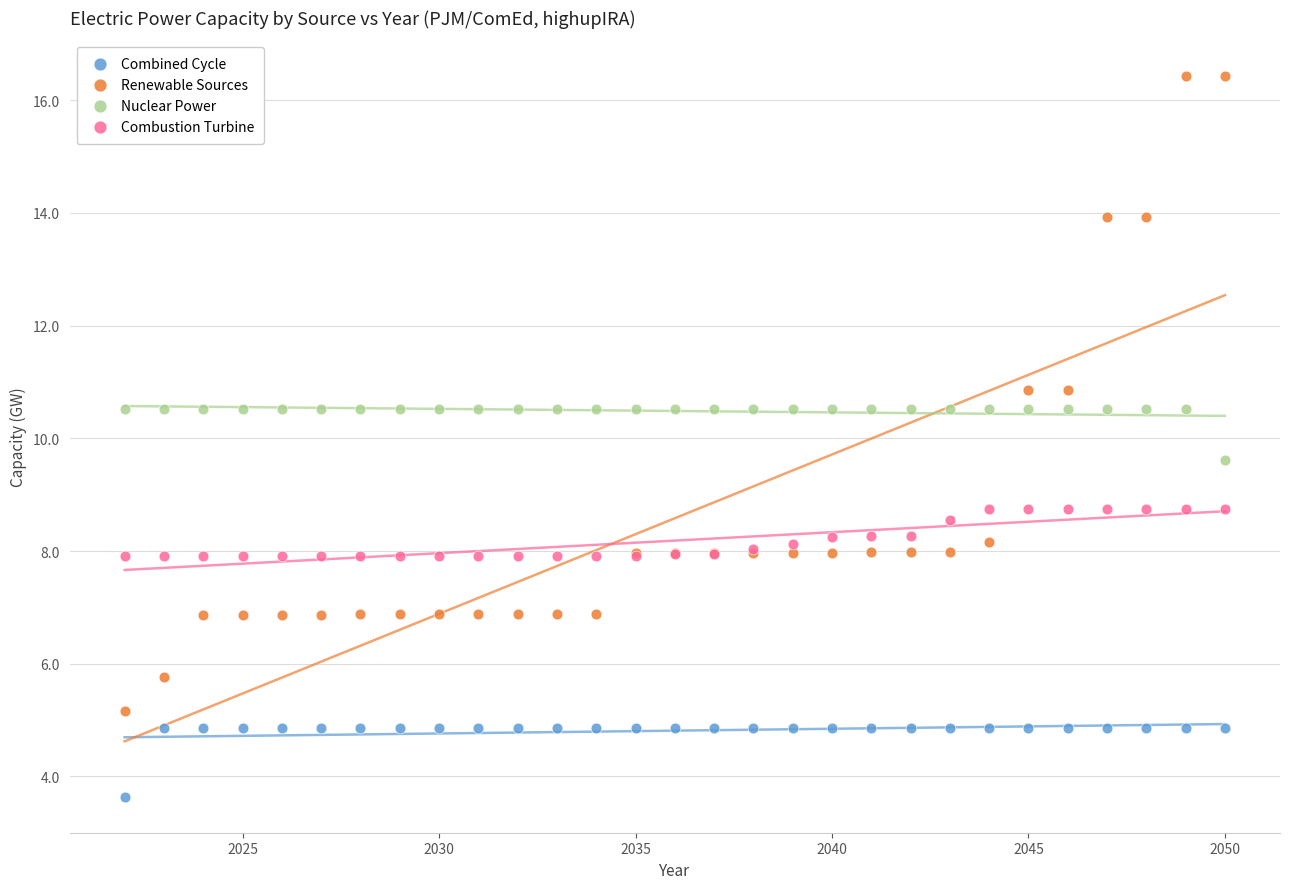

Which series contains the lowest Y value?

Combined Cycle